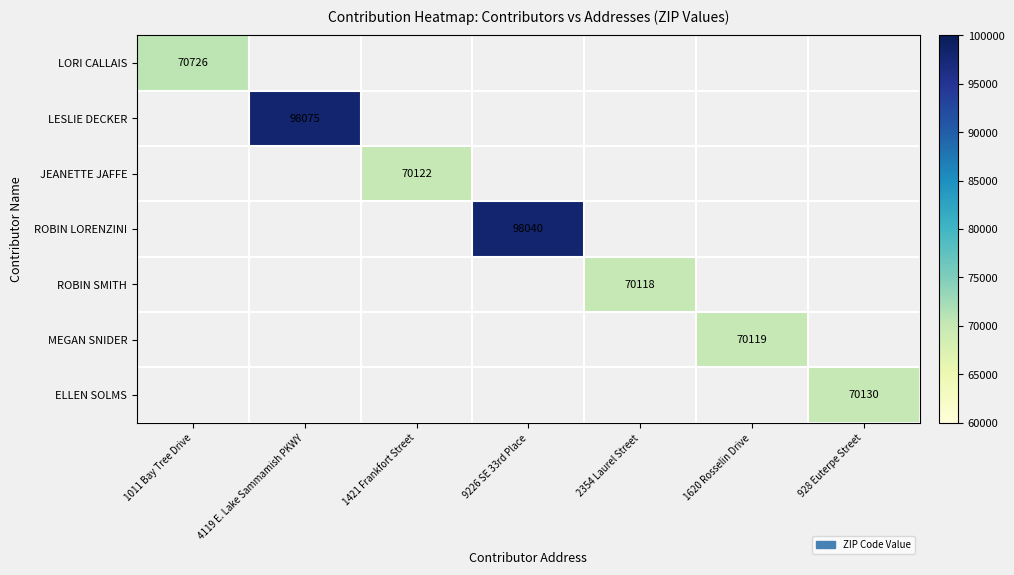

Is it true that ROBIN LORENZINI equals 172560 at 9226 SE 33rd Place?

False